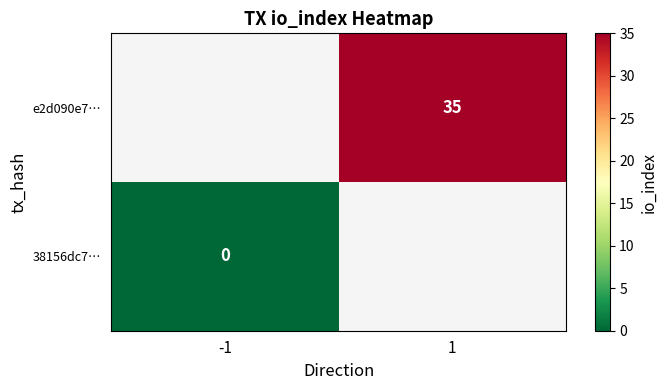

At how many categories does at least one series exceed 34?

1